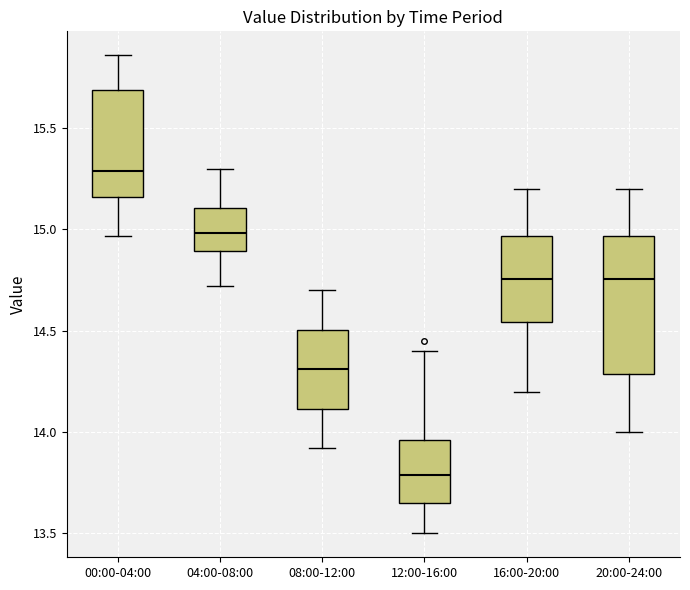

Where is the lower edge of the box for 08:00-12:00 on the y-axis? The values are not printed on the chart, so give them approximately, as read against the axis.

14.10